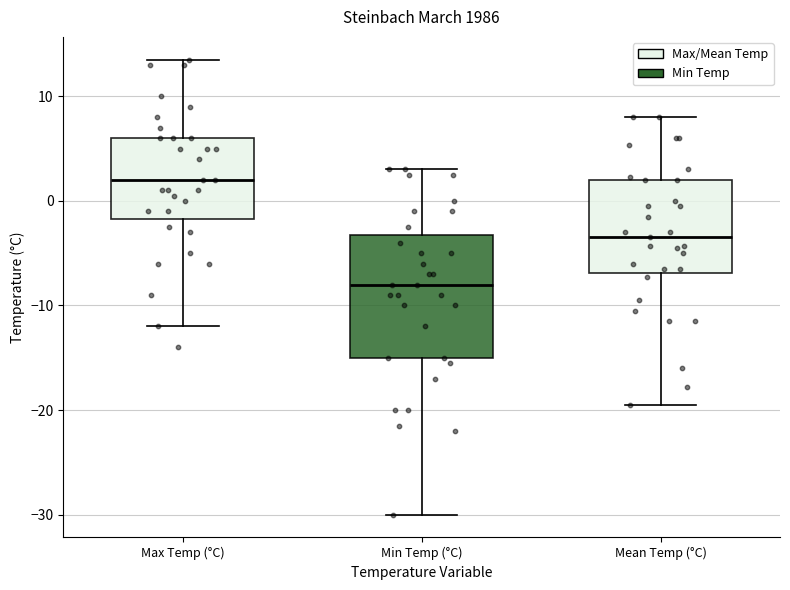

Which box's median line is the highest?

Max Temp (°C)